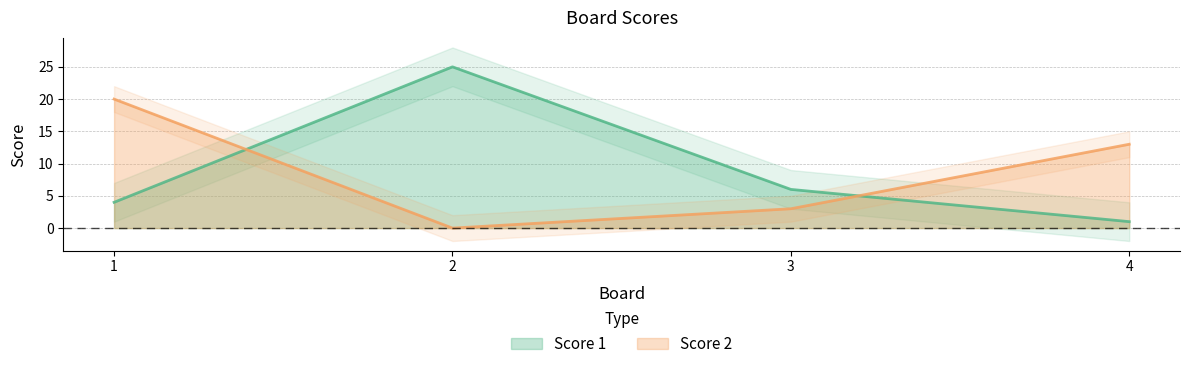

What is the value of the Score 2 point at the 4th from the left?

13